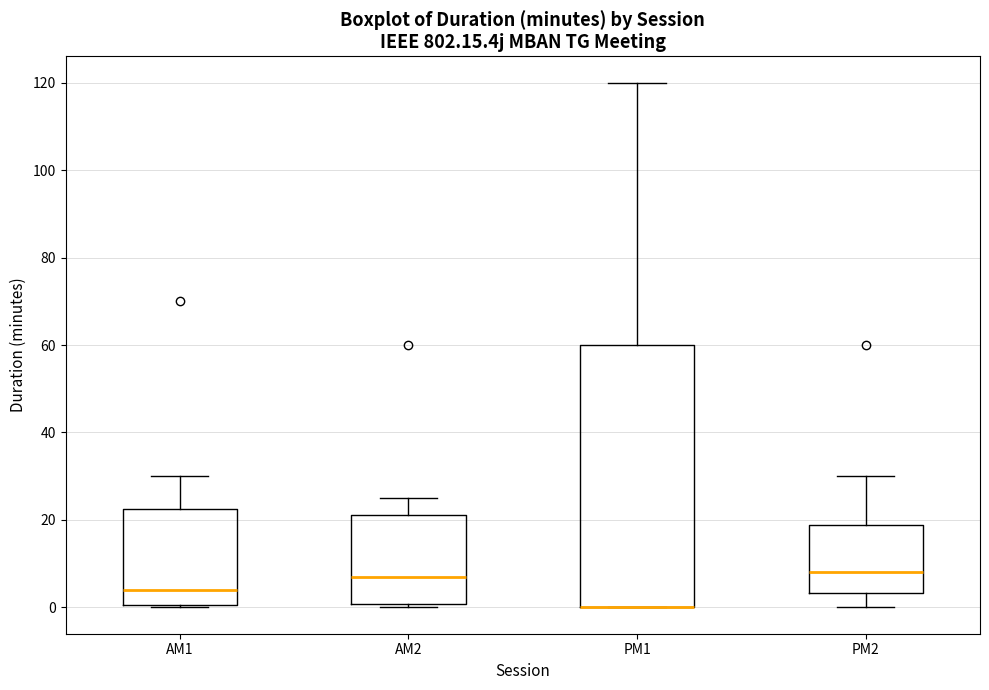

Reading left to right, read every box against the y-axis: the position of its median line, the range the box covers, and the ends of its whiskers. The values are not printed on the chart, so give them approximately, as read against the axis.

AM1: median 4, box 0 to 22, whiskers 0 to 30
AM2: median 8, box 0 to 22, whiskers 0 (just below the box's lower edge) to 26
PM1: median 0 (drawn on the box's lower edge), box 0 to 60, whiskers 0 to 120
PM2: median 8, box 4 to 18, whiskers 0 to 30